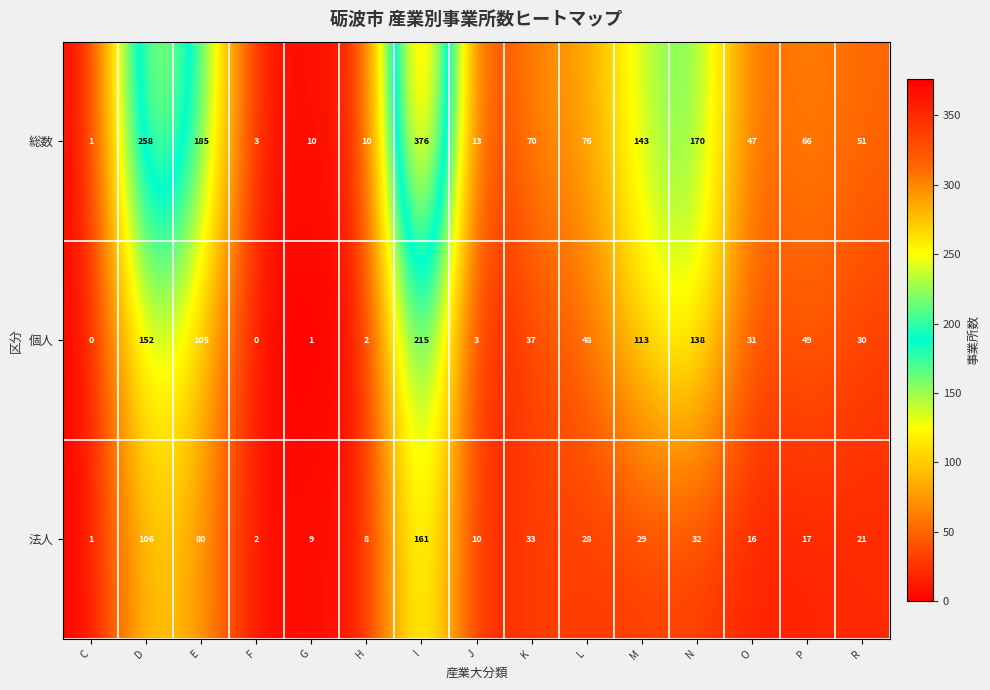

What is the average value of the 法人 series?

37